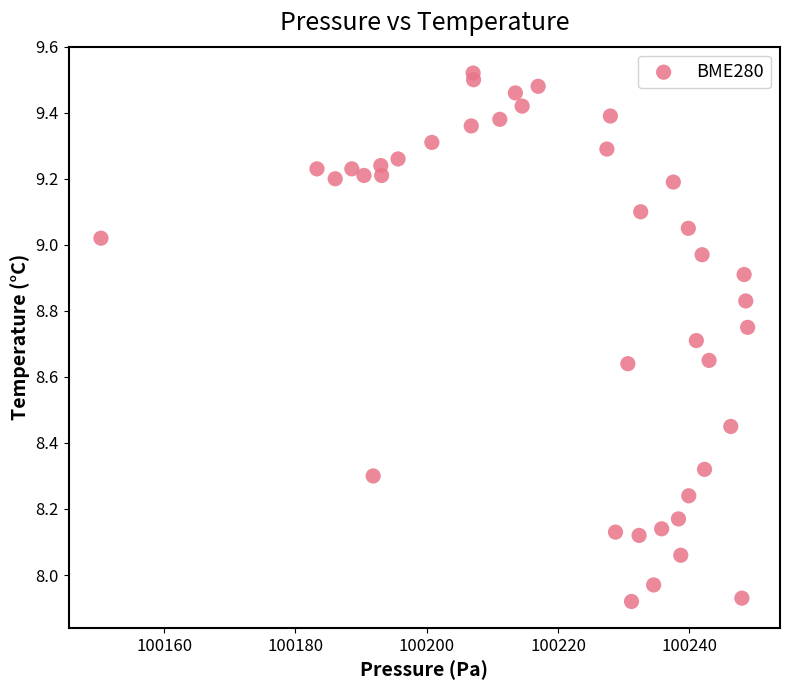

What is the range of Y values (max minus min)?

1.6